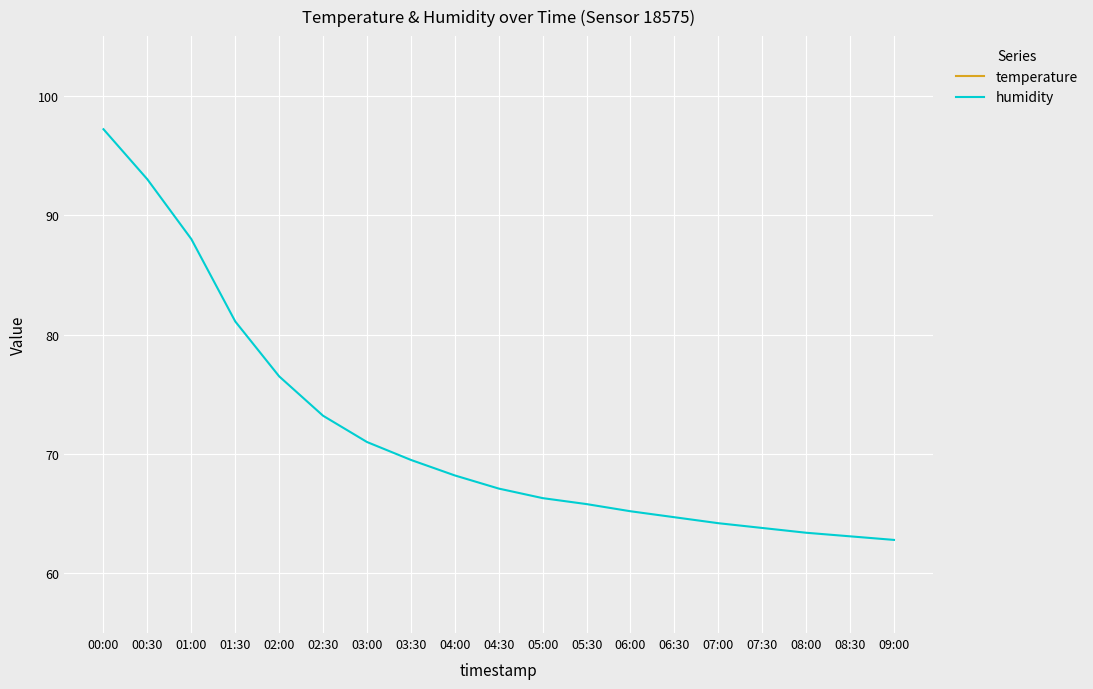

At 03:30, list the series in order from smallest to largest.

temperature, humidity